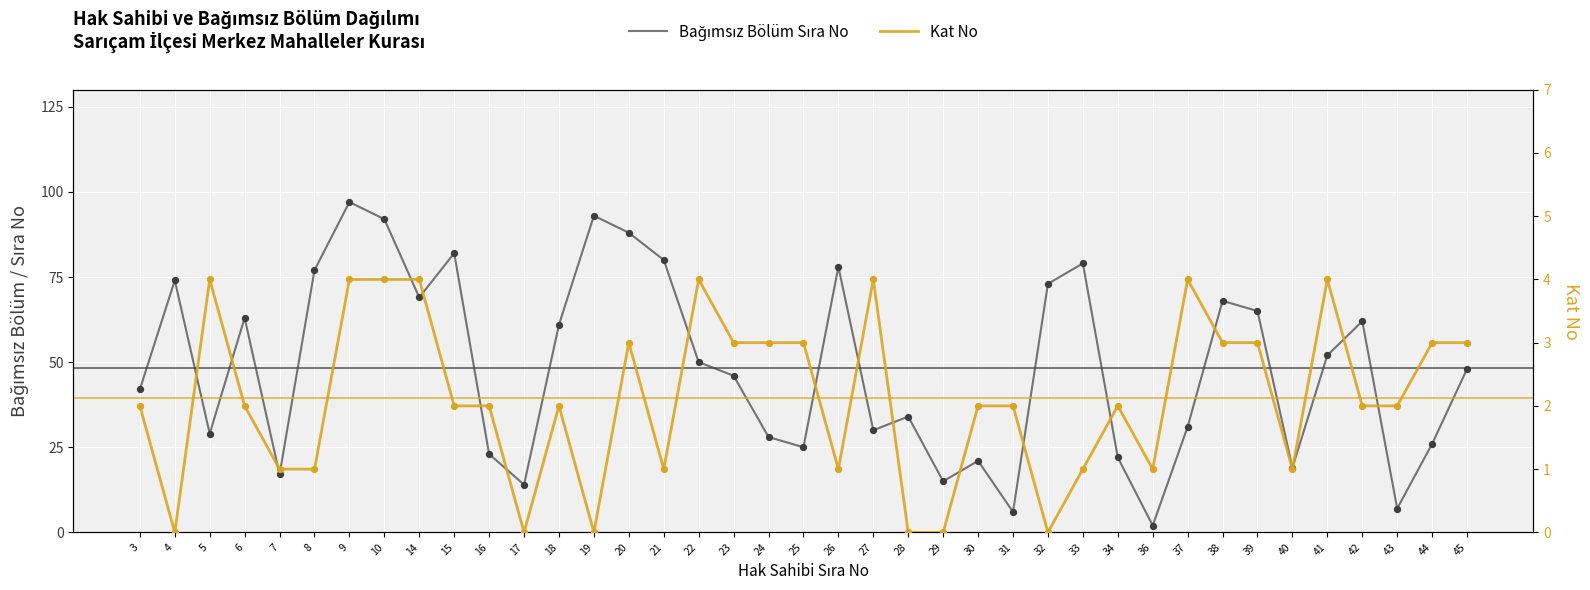

What are all the series names shown in the legend?

Bağımsız Bölüm Sıra No, Kat No